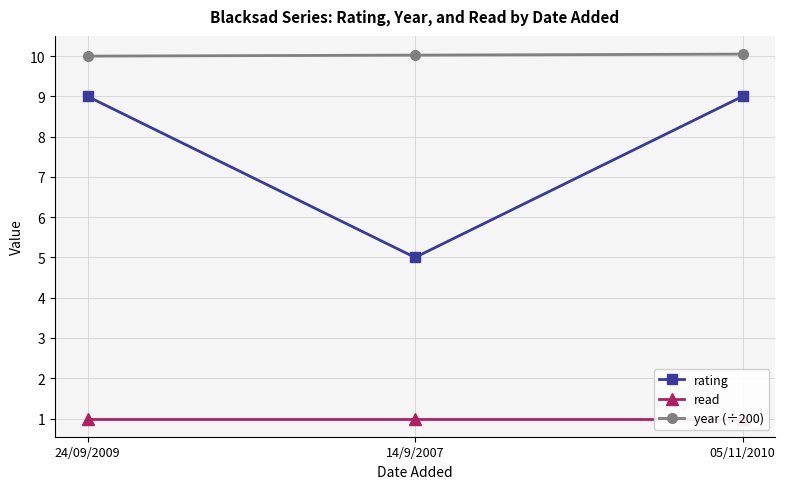

What is the label of the 2nd point from the right?

14/9/2007